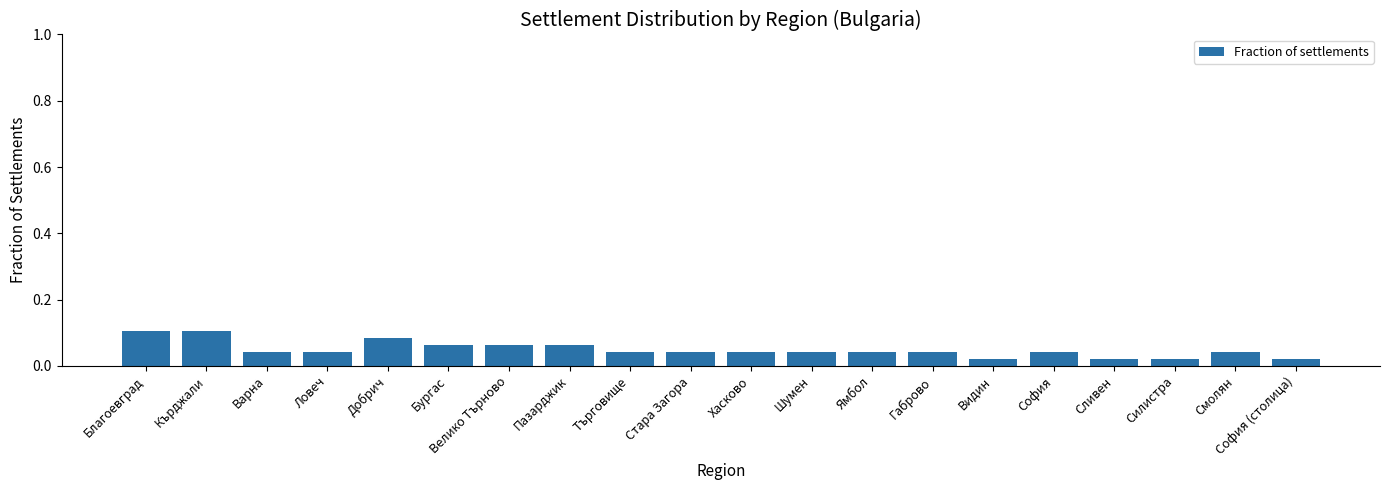

Count the values in the range 0 to 1.

20